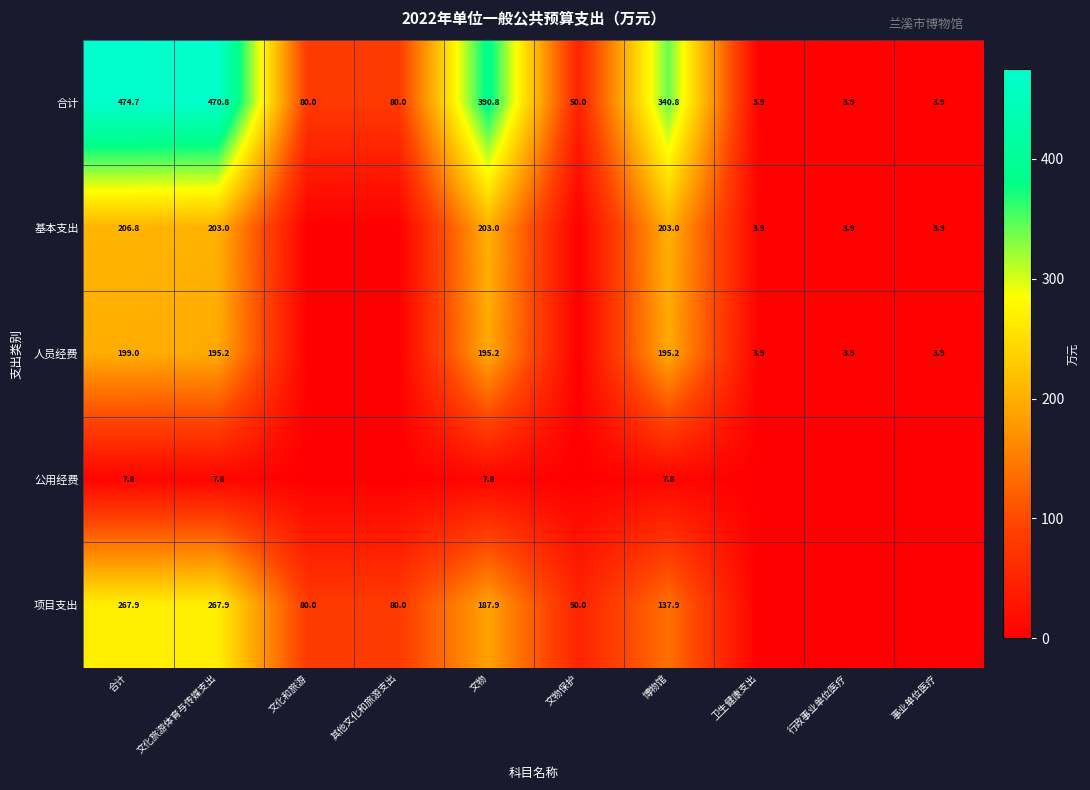

What is the sum of the 人员经费 values at 行政事业单位医疗 and 事业单位医疗?

7.8